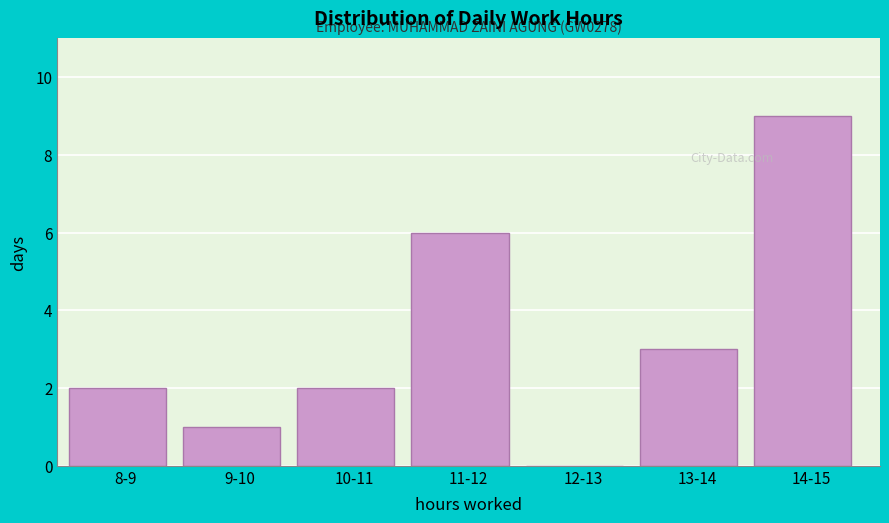

Reading left to right, extract all data points from this chart.

8-9=2	9-10=1	10-11=2	11-12=6	12-13=0	13-14=3	14-15=9